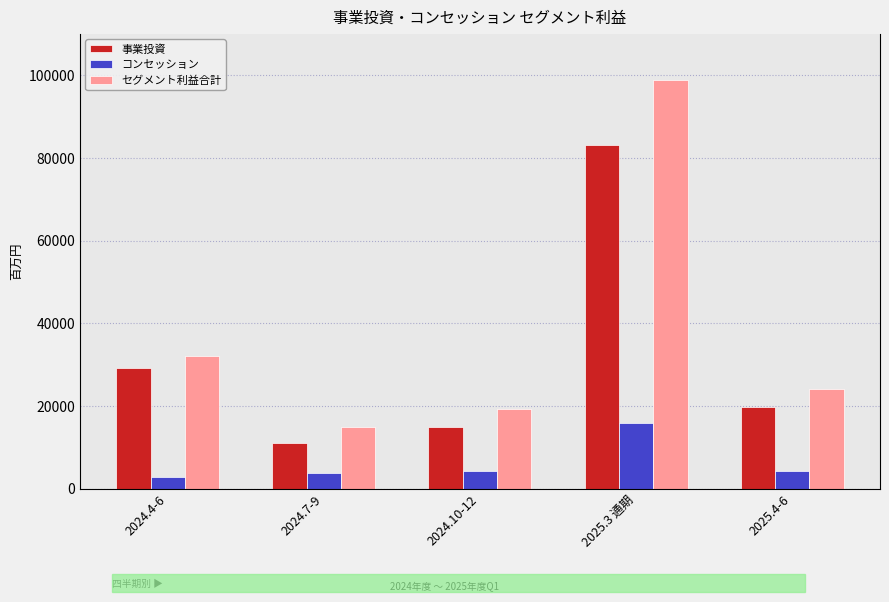

Reading right to left, extract all data points from this chart.

事業投資: 2025.4-6=19638	2025.3 通期=83085	2024.10-12=14968	2024.7-9=11139	2024.4-6=29119
コンセッション: 2025.4-6=4366	2025.3 通期=15787	2024.10-12=4216	2024.7-9=3831	2024.4-6=2908
セグメント利益合計: 2025.4-6=24004	2025.3 通期=98872	2024.10-12=19184	2024.7-9=14970	2024.4-6=32027